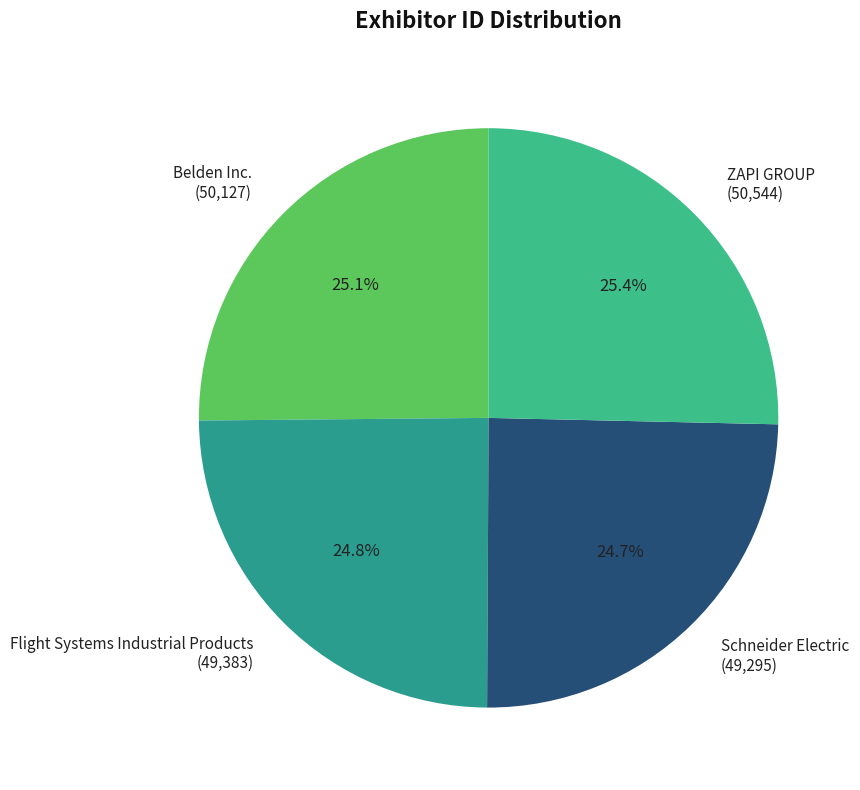

What is the total percentage of Schneider Electric and Flight Systems Industrial Products?

49.5%